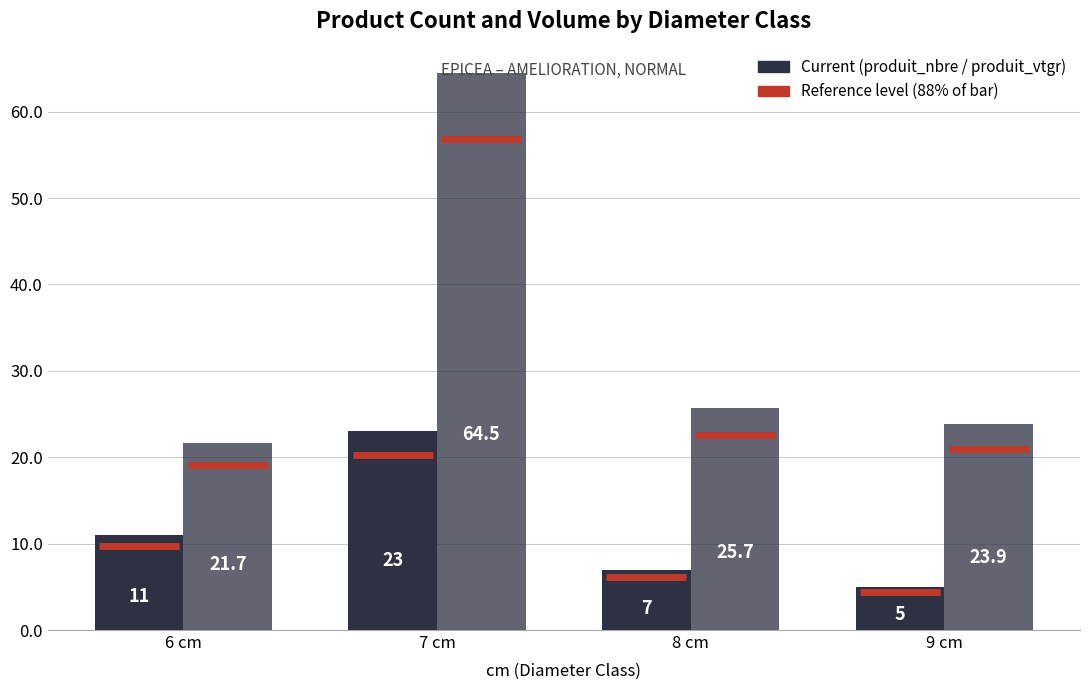

Is it true that produit_vtgr equals 38.9 at 6 cm?

False